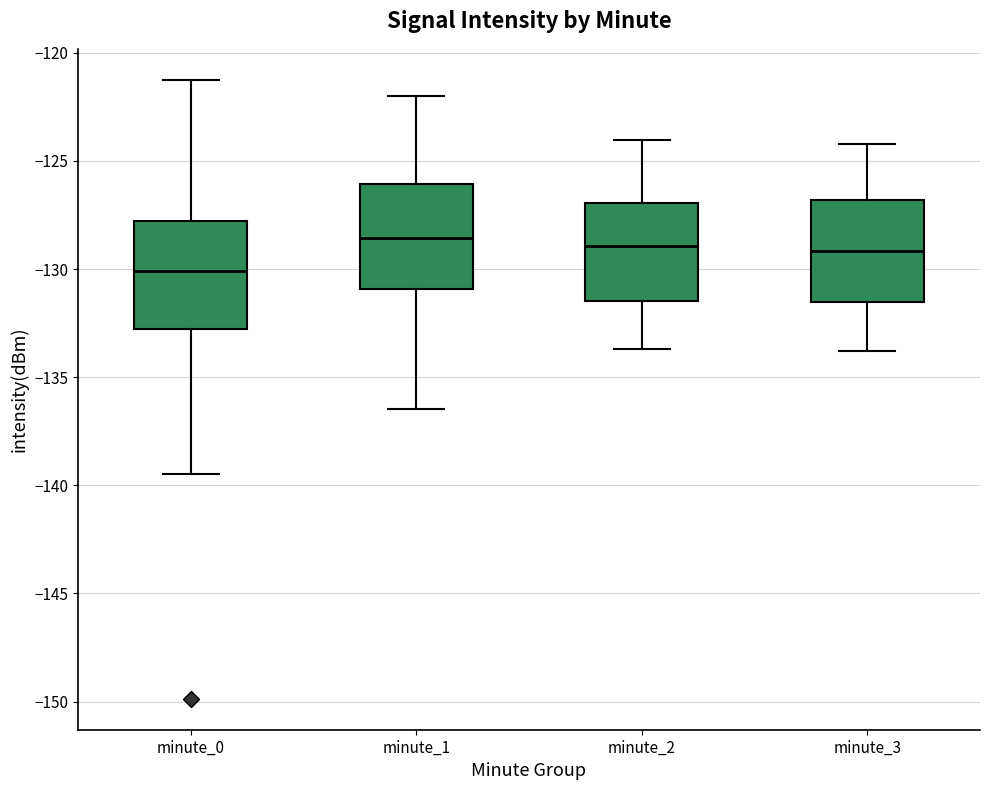

Reading left to right, transcribe this box plot: for each box, give where its median line is, the range the box spans, and where its two whiskers end, as read against the y-axis. The values are not printed on the chart, so give them approximately, as read against the axis.

minute_0: median -130.0, box -133.0 to -128.0, whiskers -139.5 to -121.0
minute_1: median -128.5, box -131.0 to -126.0, whiskers -136.5 to -122.0
minute_2: median -129.0, box -131.5 to -127.0, whiskers -133.5 to -124.0
minute_3: median -129.0, box -131.5 to -127.0, whiskers -134.0 to -124.0